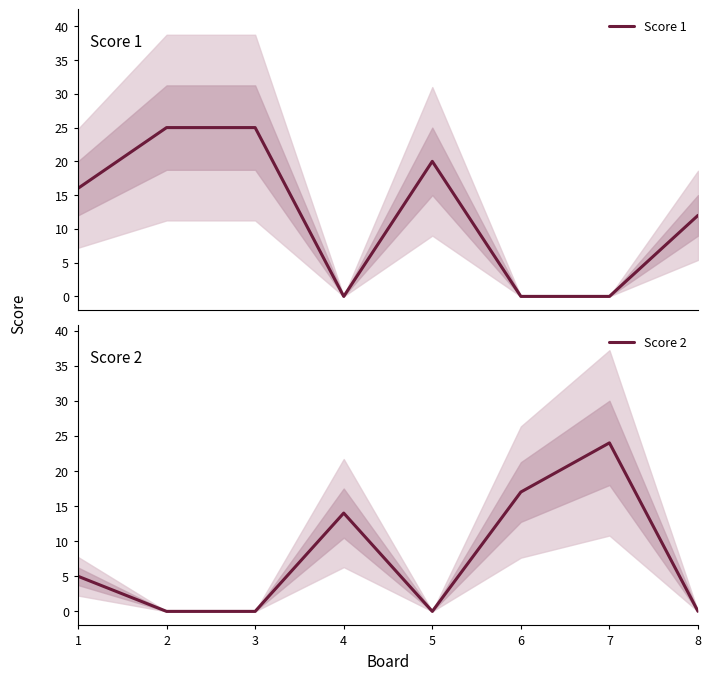

At which category does Score 1 reach its first local peak?

5